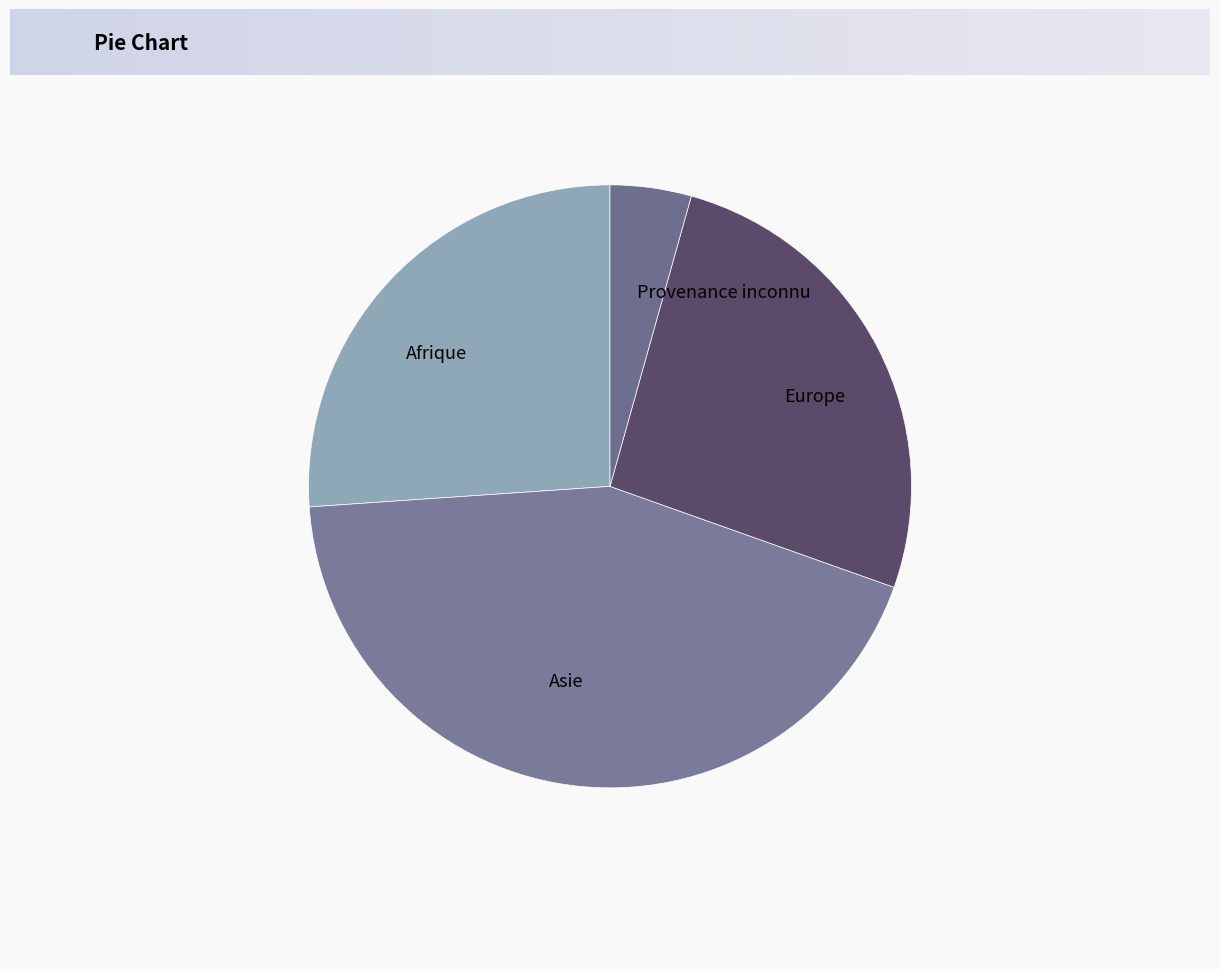

Between Provenance inconnu and Afrique, which is larger?

Afrique